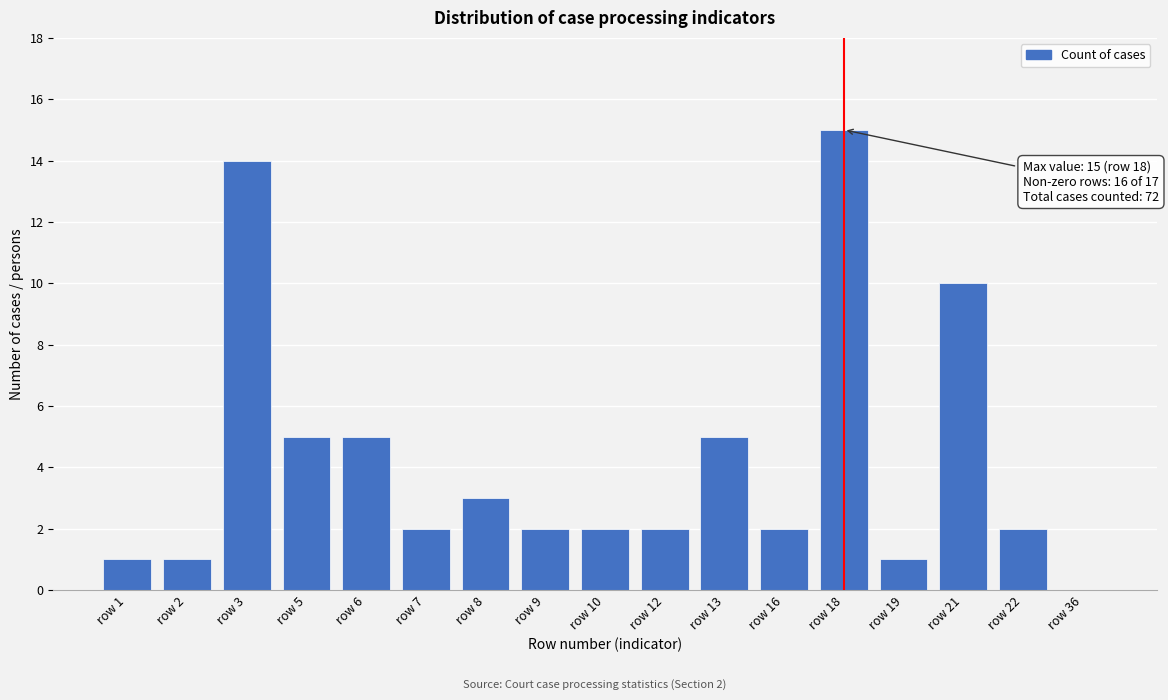

Reading right to left, what are all the values shown in this chart?

row 36=0	row 22=2	row 21=10	row 19=1	row 18=15	row 16=2	row 13=5	row 12=2	row 10=2	row 9=2	row 8=3	row 7=2	row 6=5	row 5=5	row 3=14	row 2=1	row 1=1